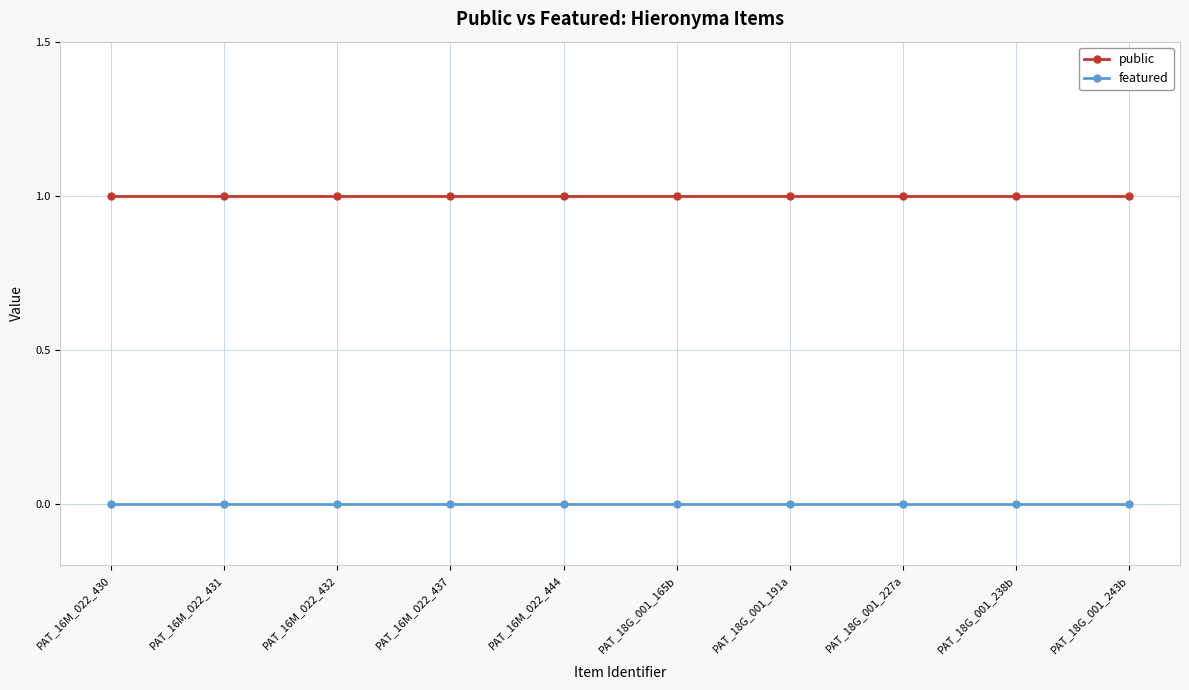

Is the value of public at PAT_18G_001_191a greater than the value of featured at PAT_18G_001_165b?

Yes